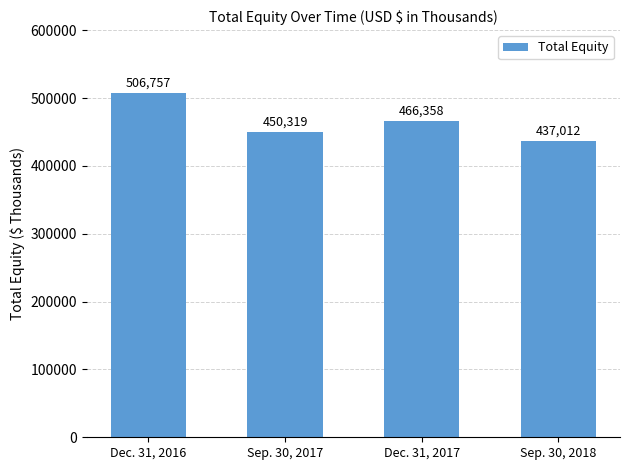

What is the smallest value displayed?

437012